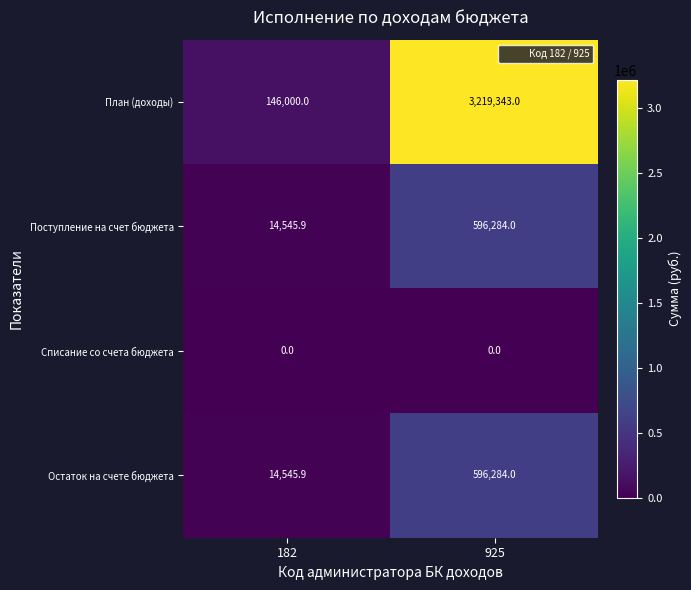

What is the approximate value of План (доходы) at 182?

146000.0